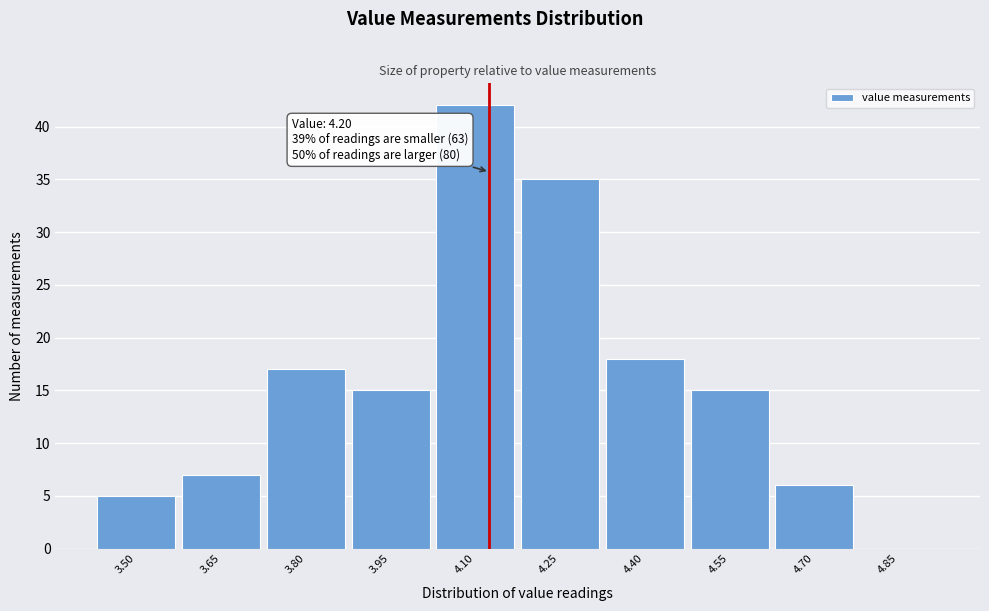

Reading right to left, what are all the values shown in this chart?

4.85=0	4.70=6	4.55=15	4.40=18	4.25=35	4.10=42	3.95=15	3.80=17	3.65=7	3.50=5